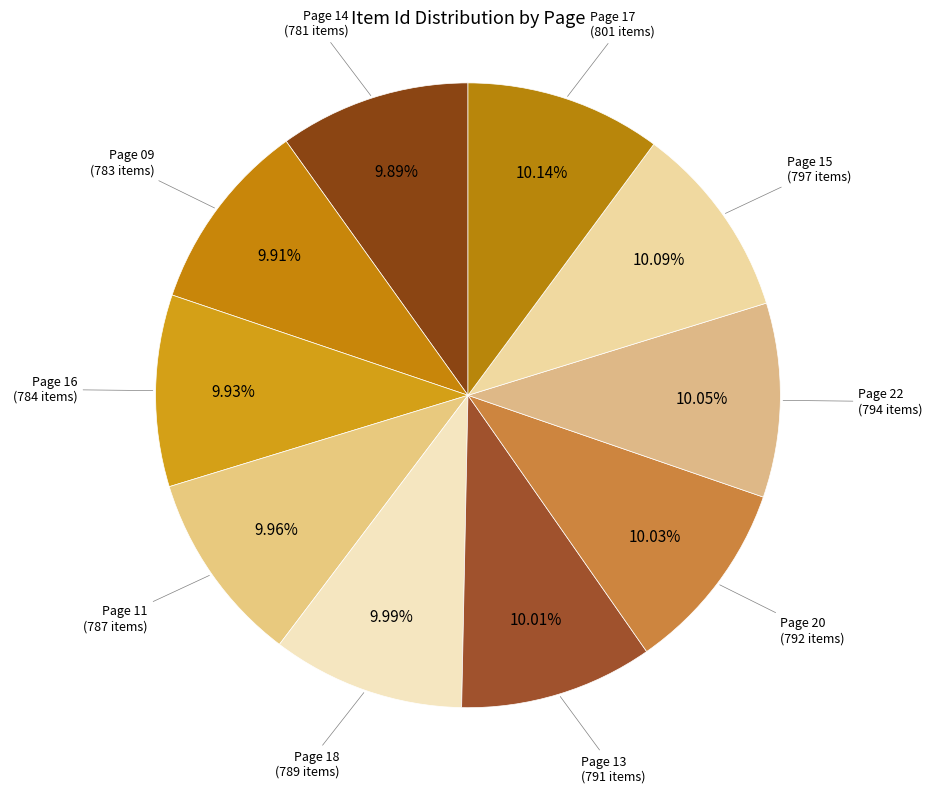

To the nearest percent, what is the combined percentage of Page 13 and Page 22?

20%